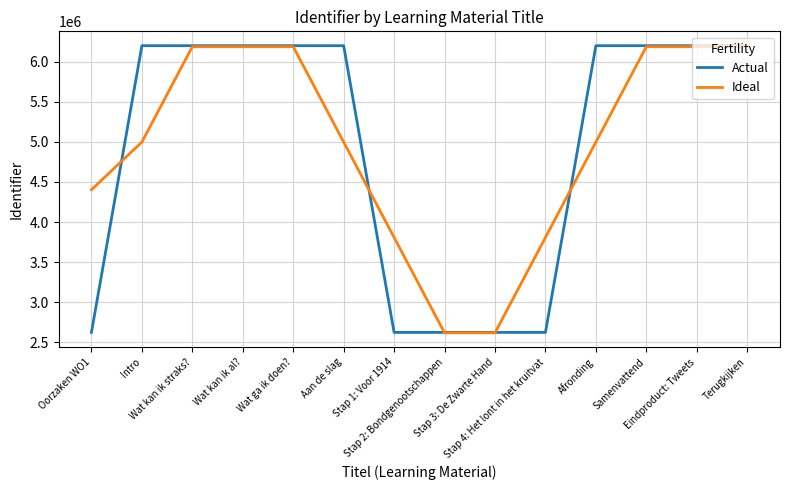

Which series has the largest range (max minus min)?

Actual